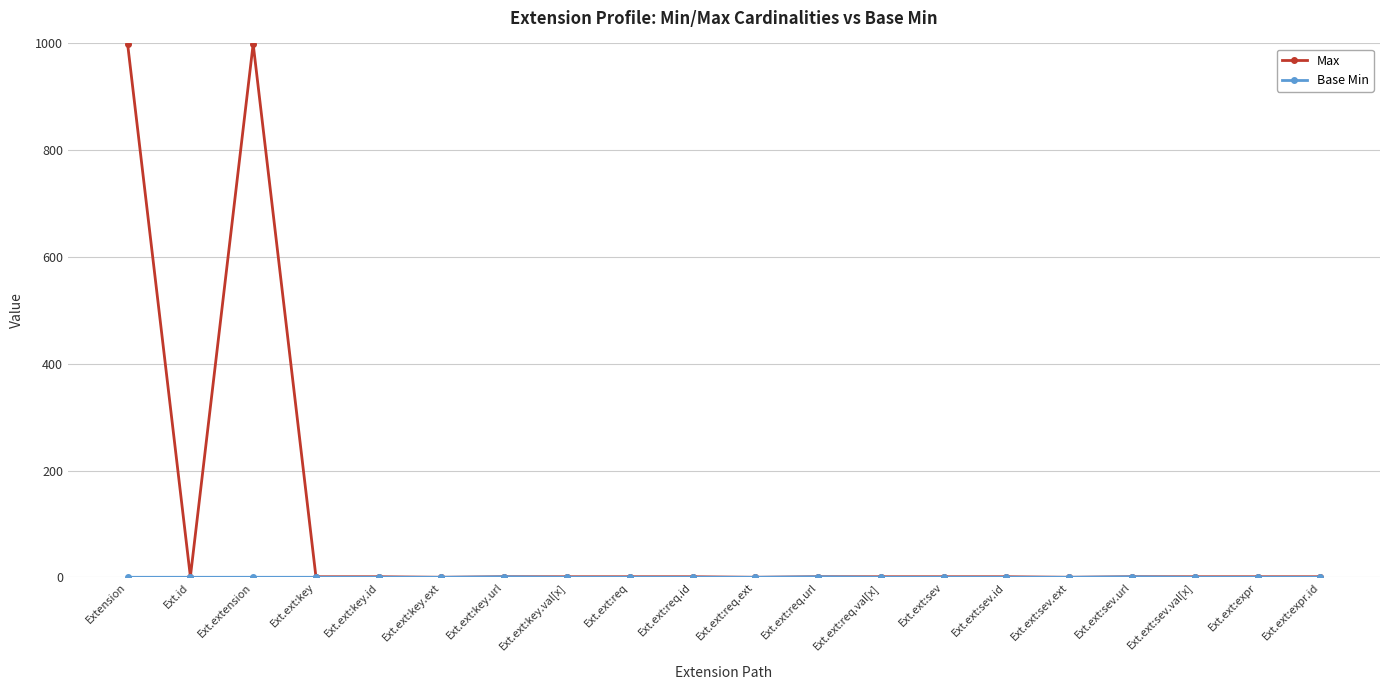

What is the label of the 20th point from the left?

Ext.ext:expr.id